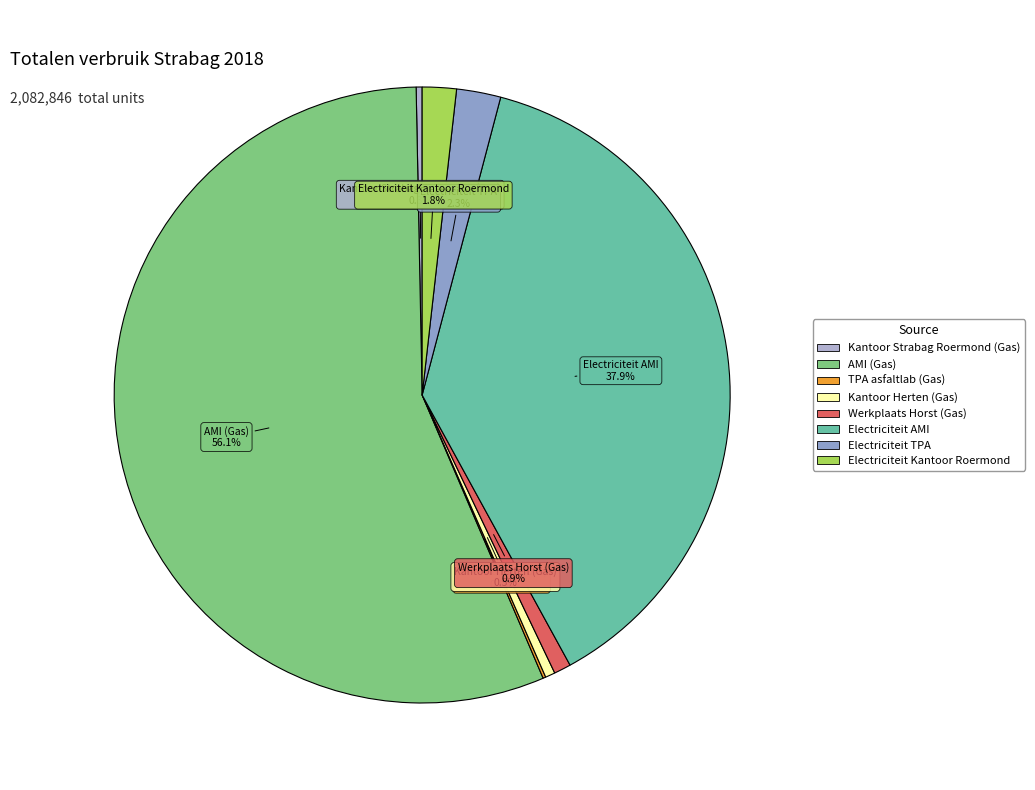

What is the largest slice in the pie chart?

AMI (Gas)